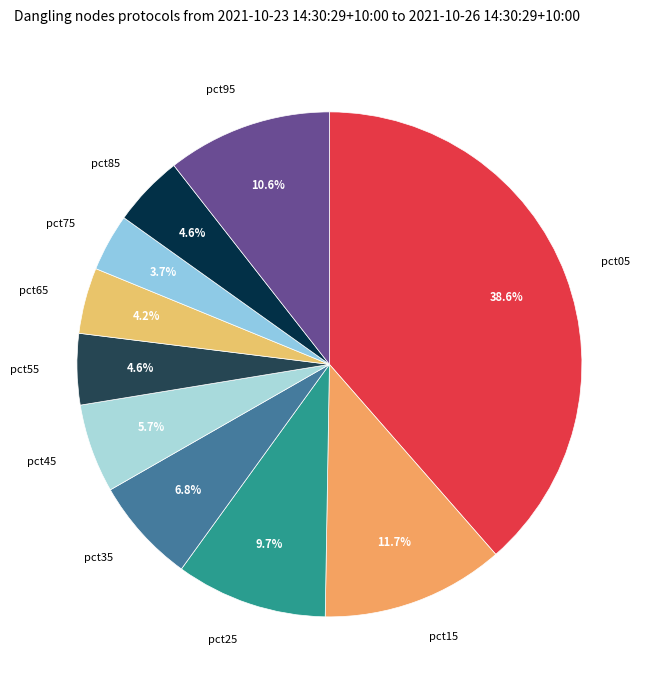

How many segments does this pie chart have?

10